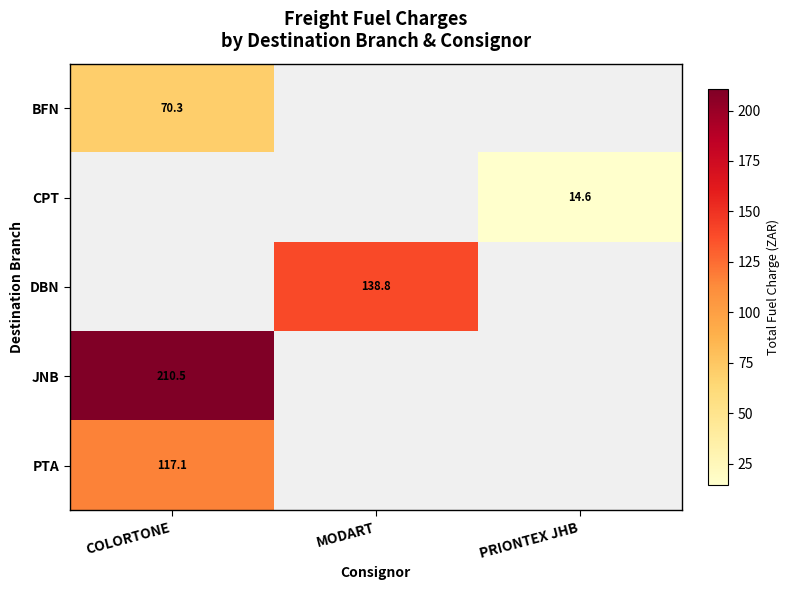

At which label is JNB closest to 210?

COLORTONE